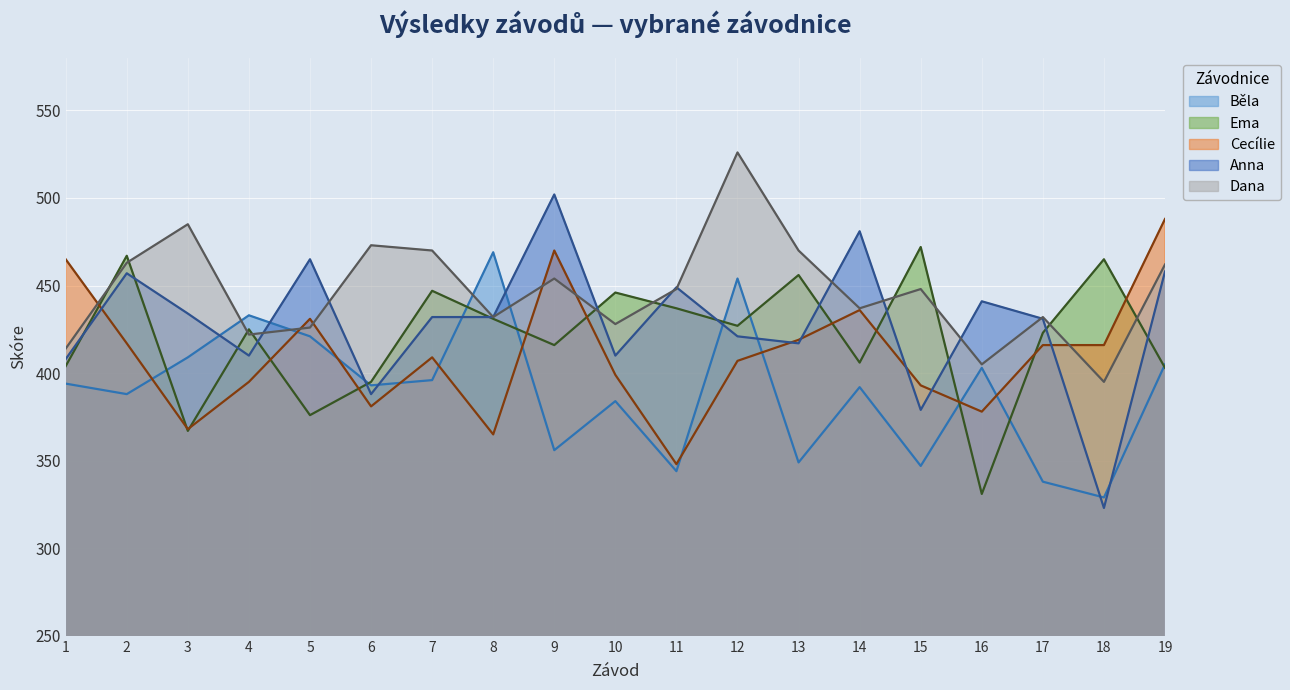

Where is Běla nearest to the value 399?

7